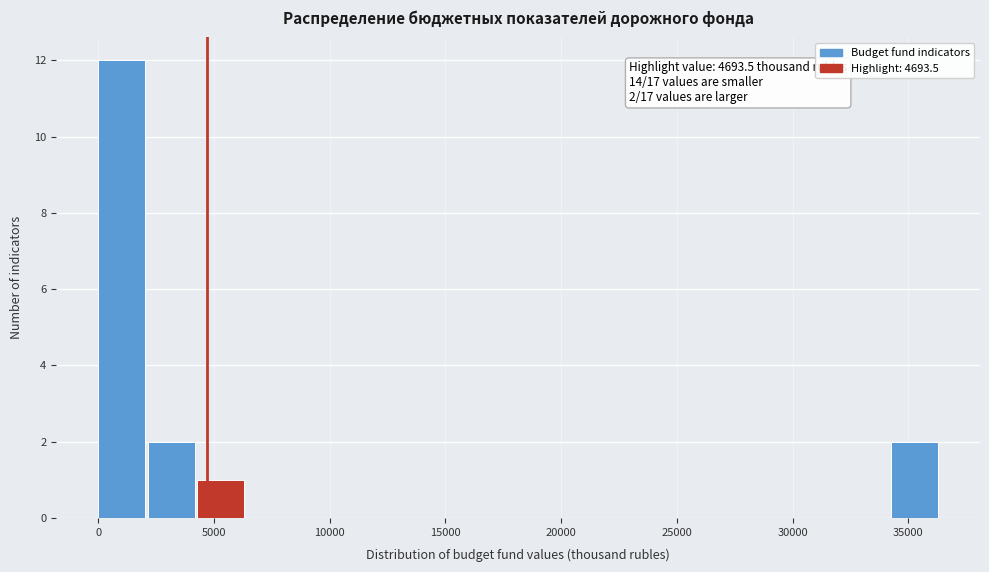

Over which range of the x-axis is the bar tallest?

0 to 2000